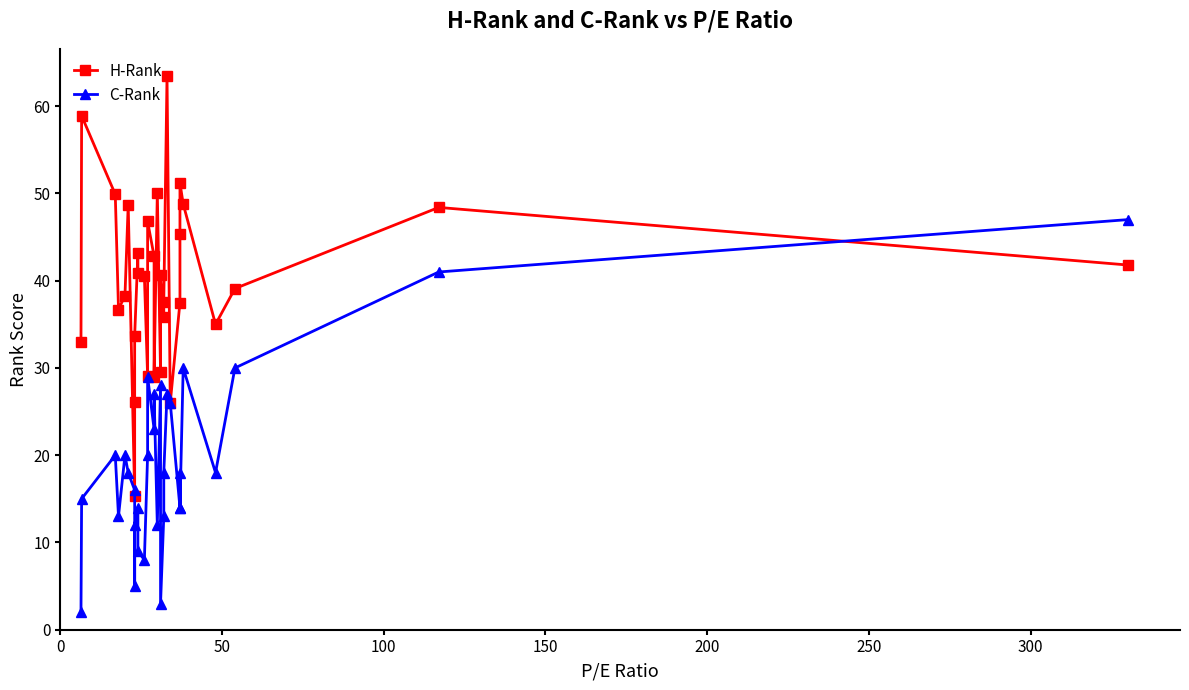

Reading left to right, extract all data points from this chart.

H-Rank: 33.0	58.9	49.9	36.7	38.3	48.7	15.3	26.1	33.7	43.2	40.9	40.5	29.1	46.8	42.8	29.0	50.1	29.5	40.6	35.8	37.6	63.5	26.0	37.5	45.3	51.2	48.8	35.0	39.1	48.4	41.8
C-Rank: 2.0	15.0	20.0	13.0	20.0	18.0	16.0	5.0	12.0	14.0	9.0	8.0	20.0	29.0	23.0	27.0	12.0	28.0	3.0	13.0	18.0	27.0	26.0	14.0	18.0	14.0	30.0	18.0	30.0	41.0	47.0